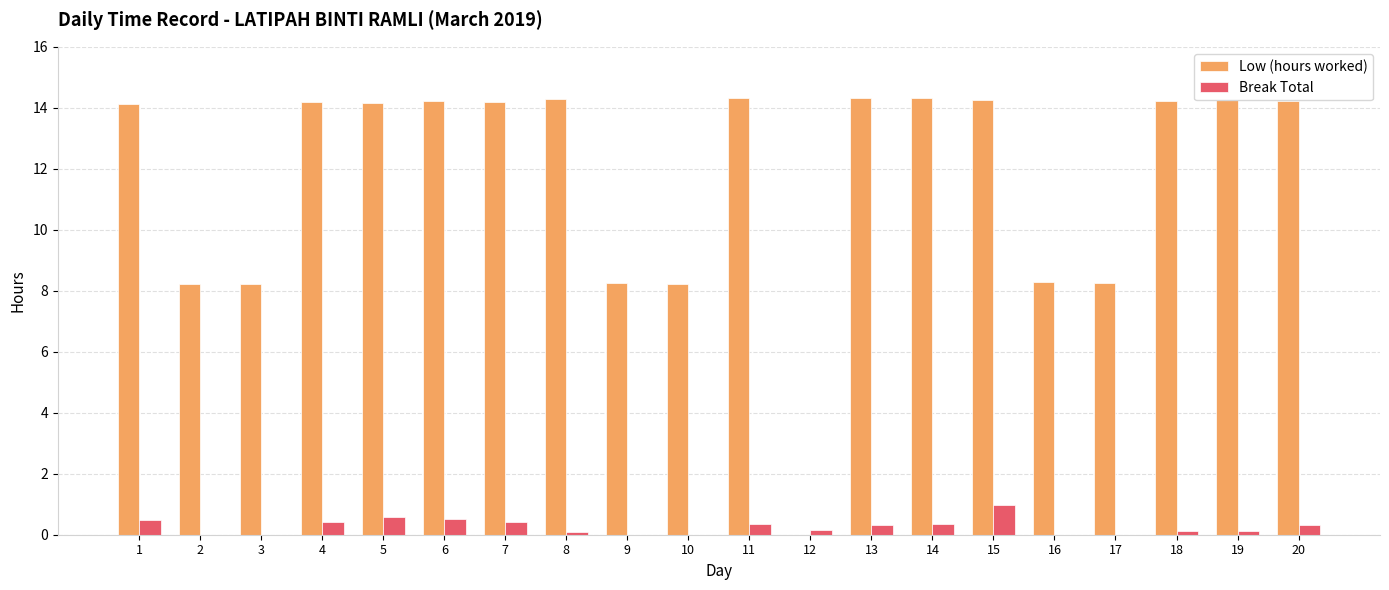

What is the sum of all Break Total values?

5.2